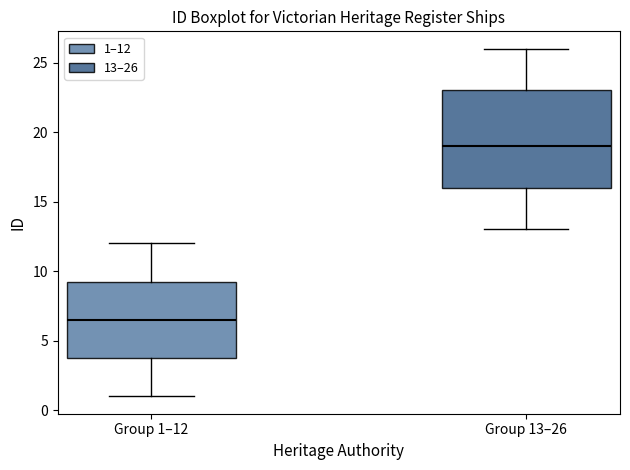

Comparing the boxes themselves (not the whiskers), which one is the tallest?

Group 13–26